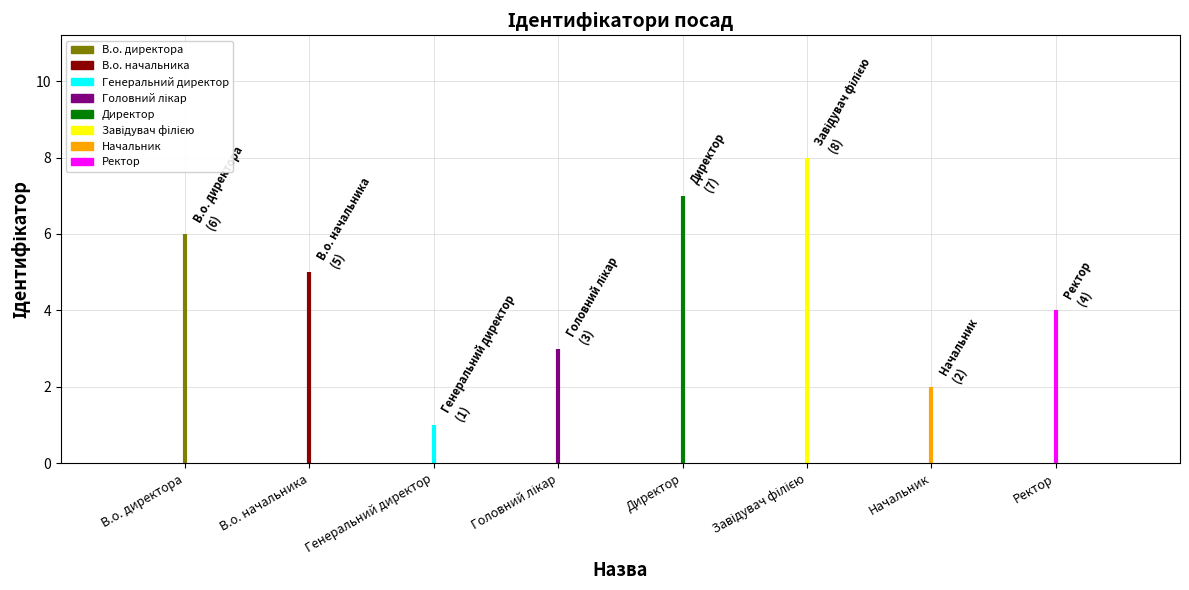

Rank the categories by value from lowest to highest.

Генеральний директор, Начальник, Головний лікар, Ректор, В.о. начальника, В.о. директора, Директор, Завідувач філією